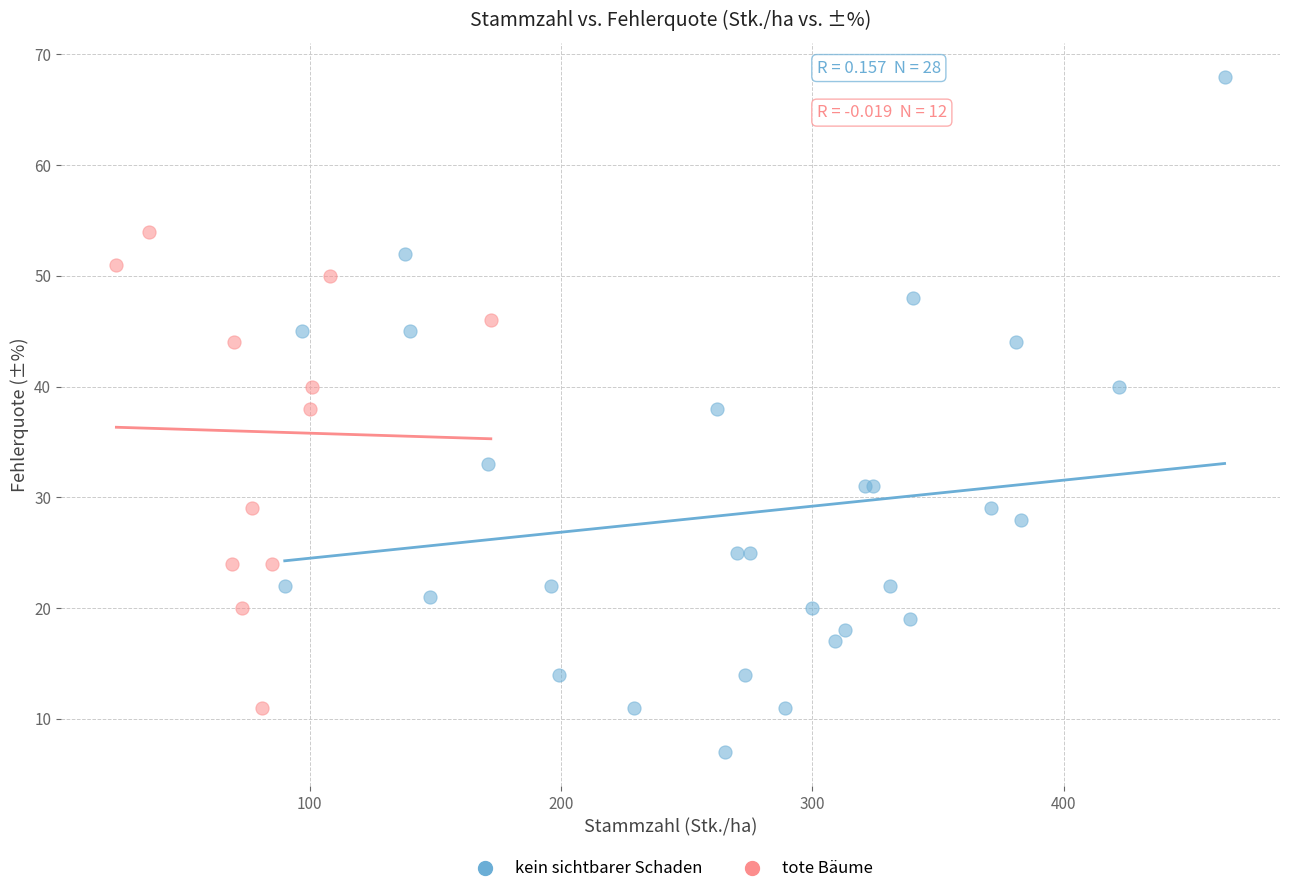

Which series reaches the maximum Y coordinate?

kein sichtbarer Schaden